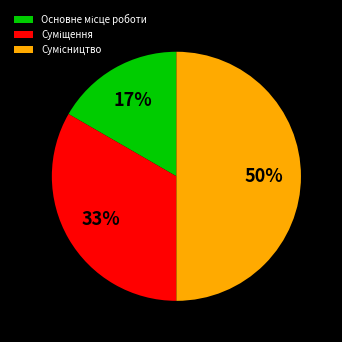

How many segments does this pie chart have?

3